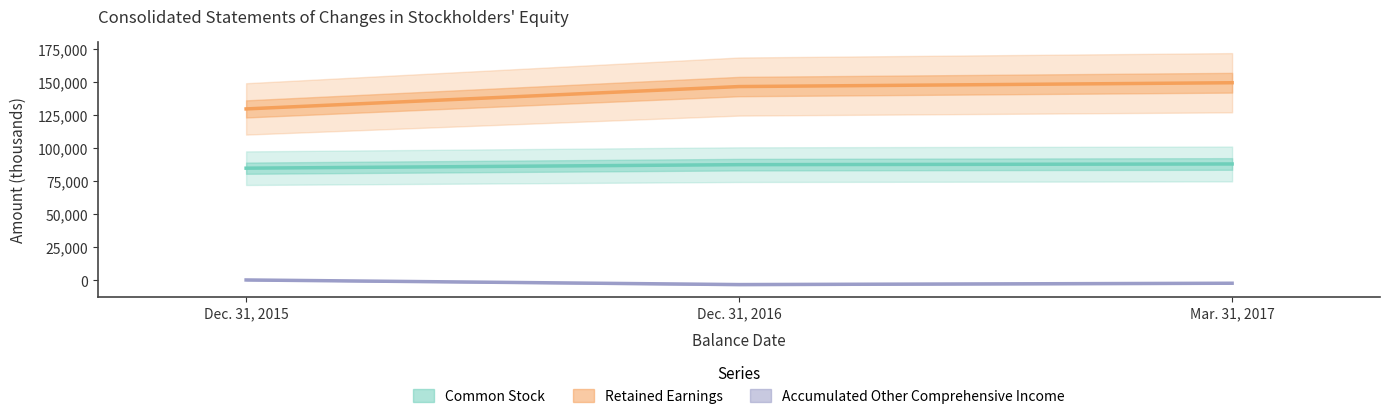

Which has a higher value, Mar. 31, 2017 or Dec. 31, 2016?

Mar. 31, 2017